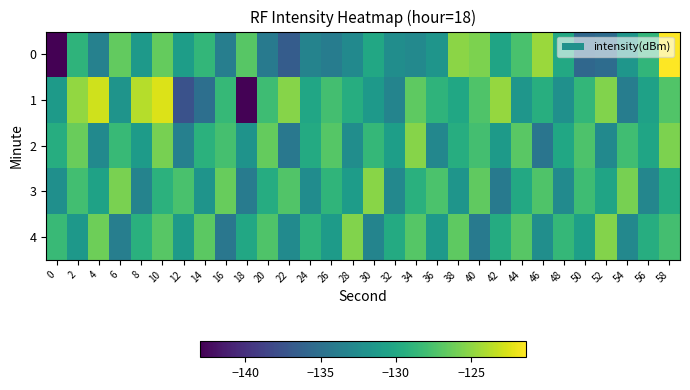

At which category is the sum across all series the highest?

10